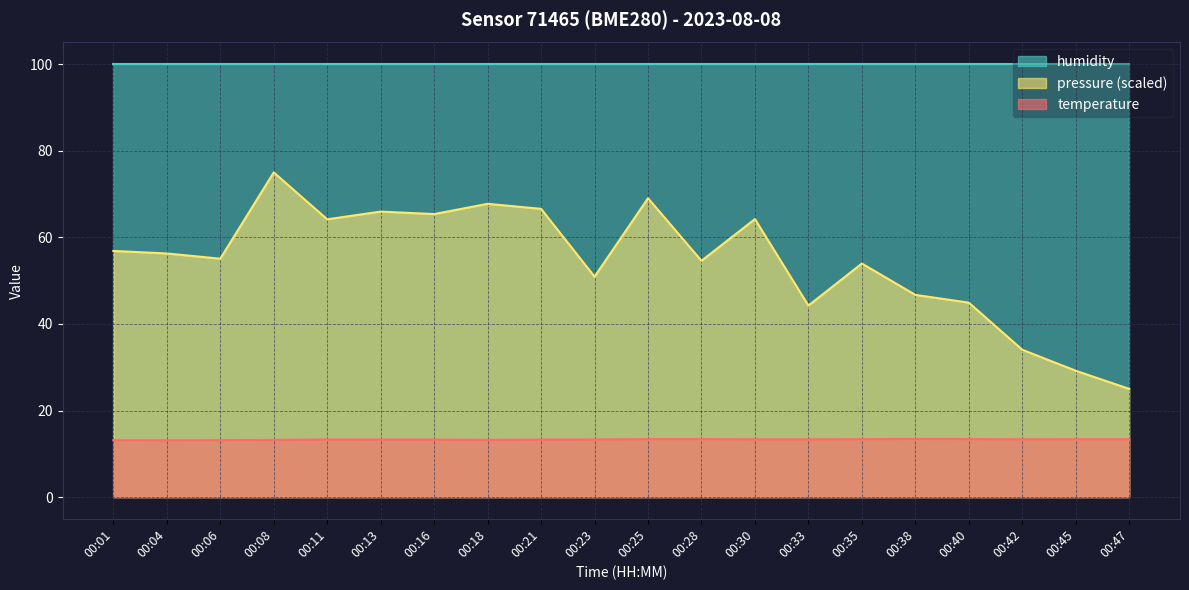

True or false: temperature and pressure_norm cross at least once.

False